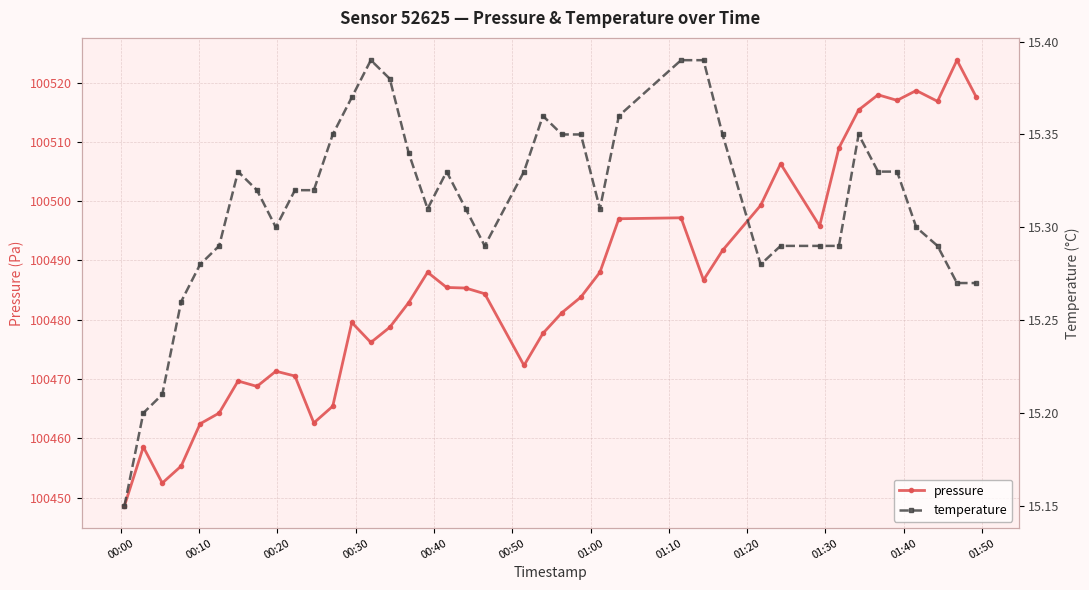

What is the maximum value for pressure?

100523.8